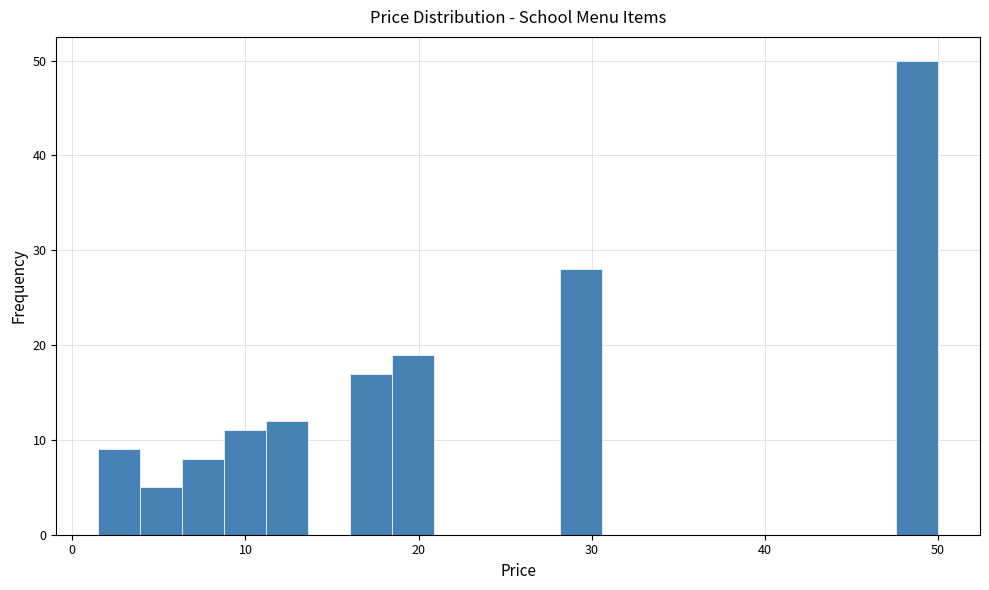

Around what value on the x-axis is the tallest bar? Give the approximate position of its centre, as read against the axis.

49